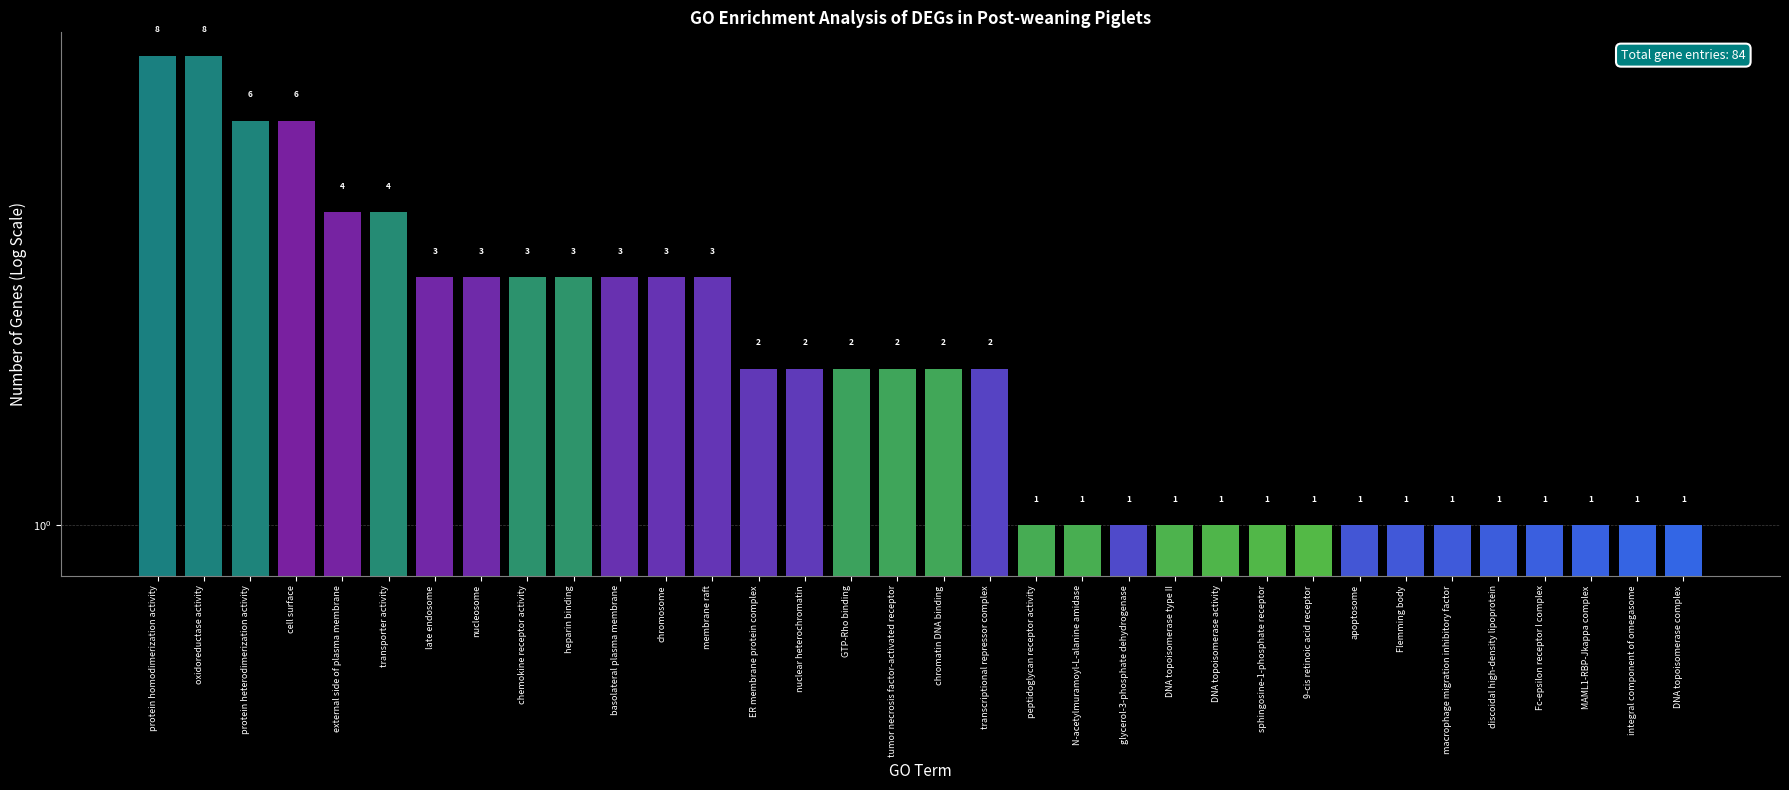

Reading right to left, what are all the values shown in this chart?

1	1	1	1	1	1	1	1	1	1	1	1	1	1	1	2	2	2	2	2	2	3	3	3	3	3	3	3	4	4	6	6	8	8